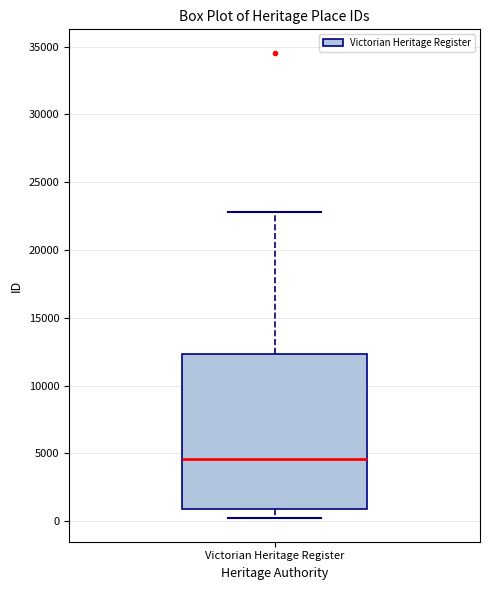

Transcribe this box plot: give where the median line is, the range the box spans, and where the two whiskers end, as read against the y-axis. The values are not printed on the chart, so give them approximately, as read against the axis.

median 4500, box 1000 to 12500, whiskers 0 to 23000